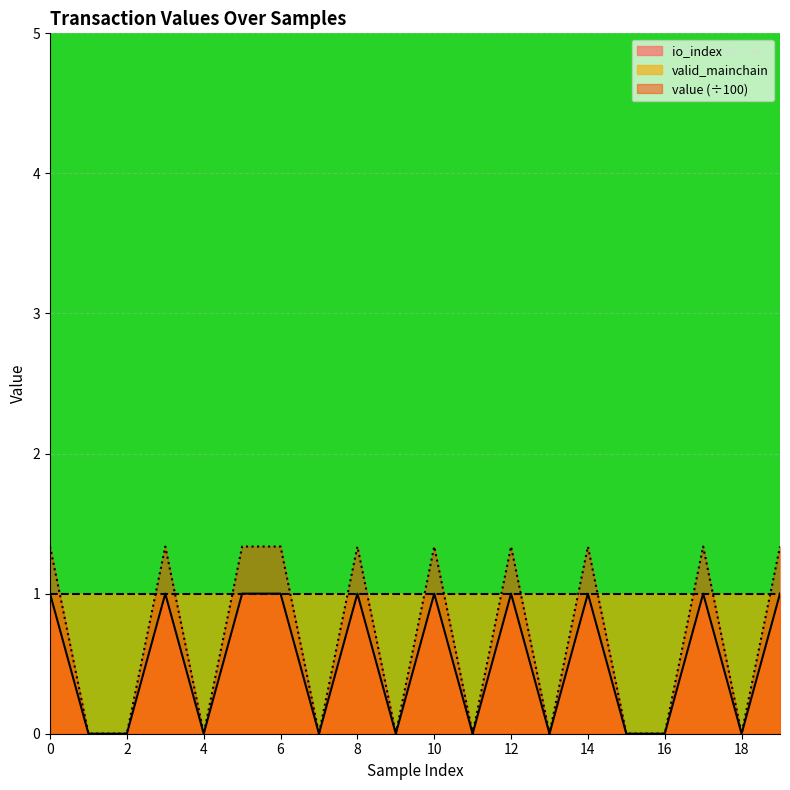

What is the sum of all io_index values?

10.0